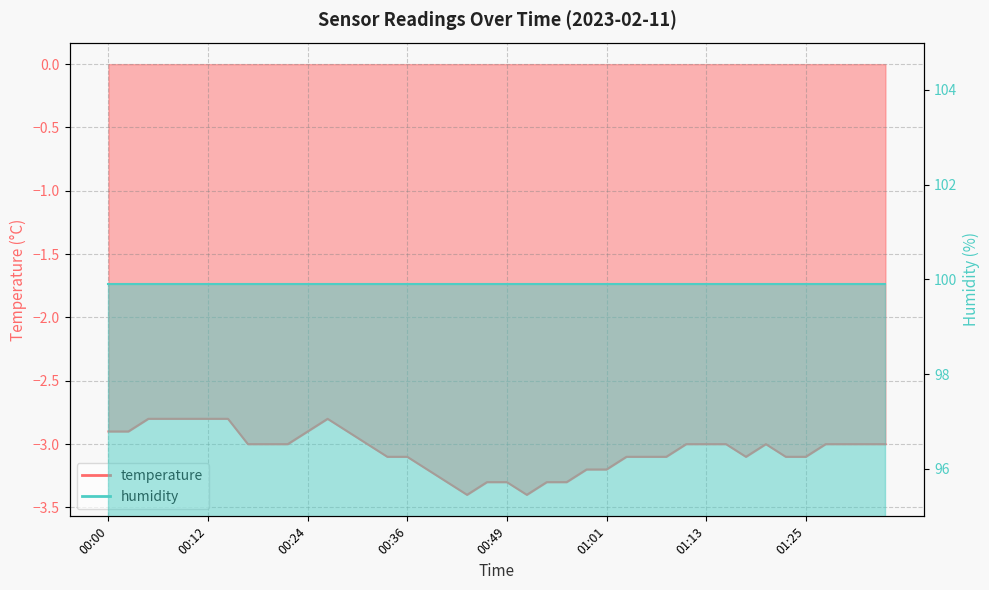

How many values exceed -3?

10